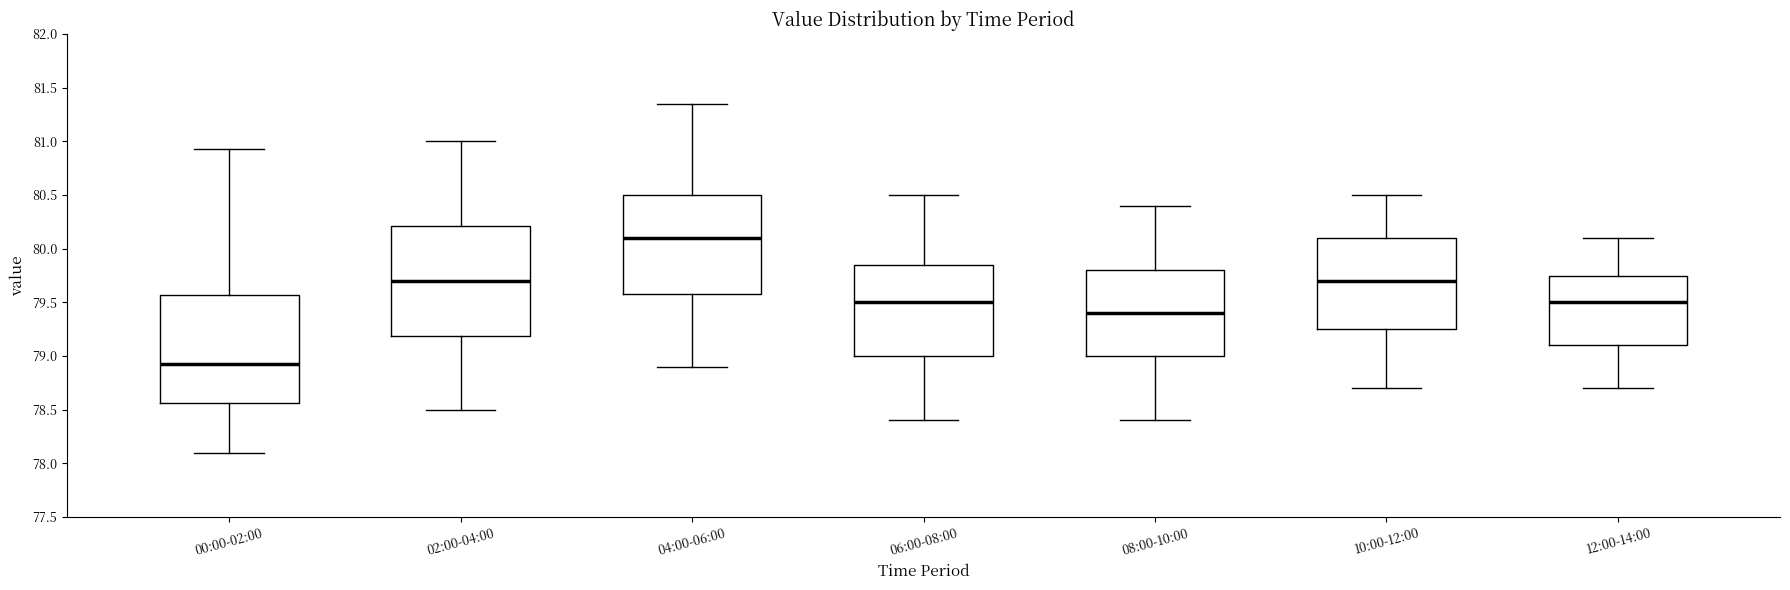

Where is the upper edge of the box for 10:00-12:00 on the y-axis? The values are not printed on the chart, so give them approximately, as read against the axis.

80.10